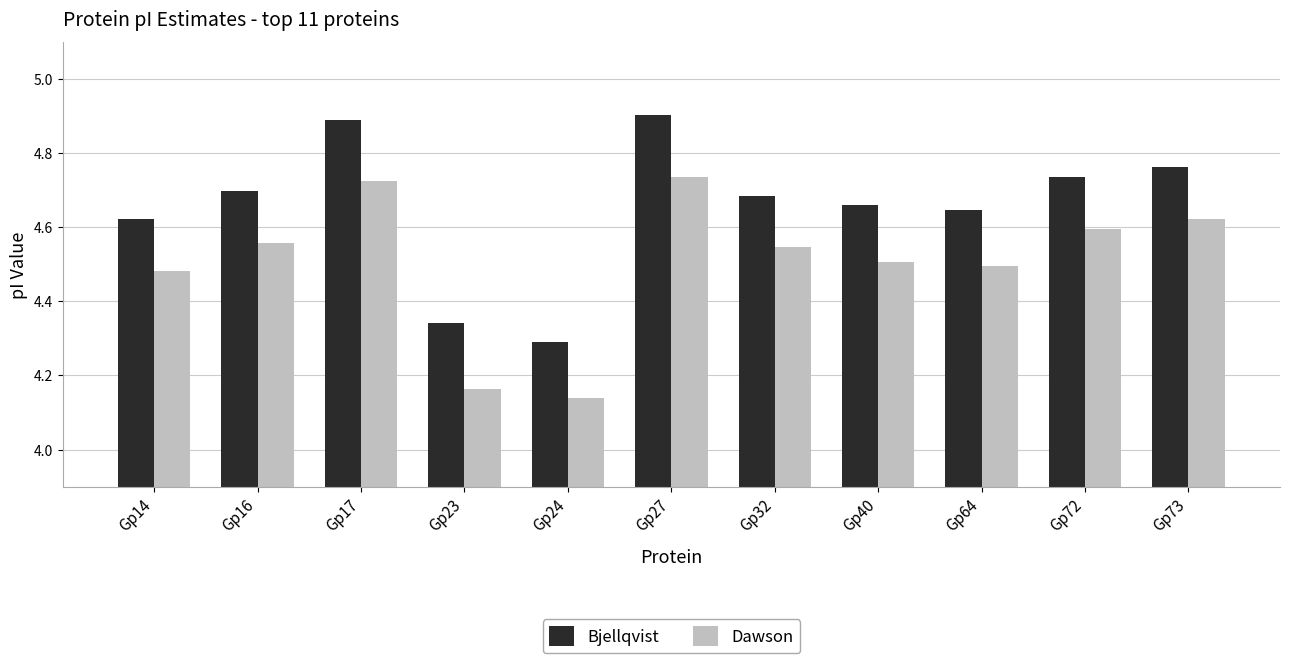

The Bjellqvist series shows 1.6 at Gp16. True or false?

False